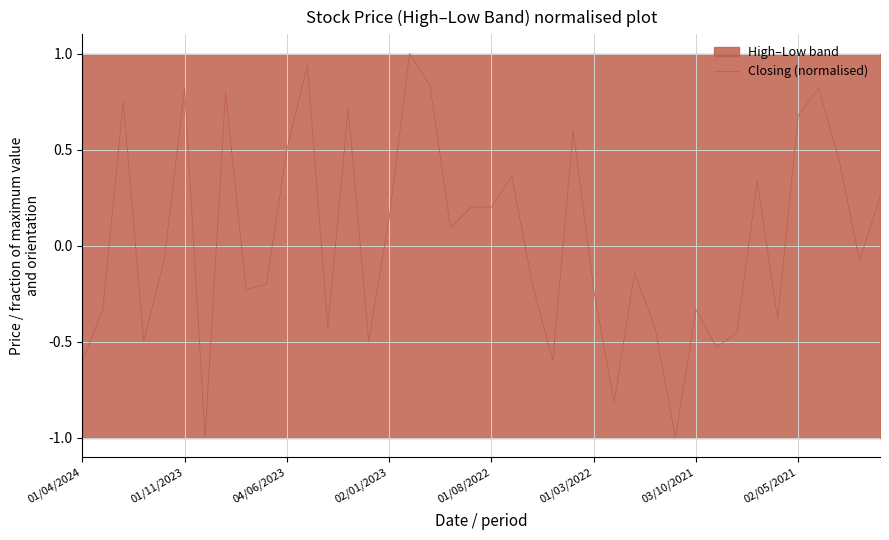

Reading left to right, transcribe all the data shown in this chart.

-0.6	-0.3	0.8	-0.5	-0.1	0.8	-1.0	0.8	-0.2	-0.2	0.5	0.9	-0.4	0.7	-0.5	0.1	1.0	0.8	0.1	0.2	0.2	0.4	-0.2	-0.6	0.6	-0.2	-0.8	-0.1	-0.4	-1.0	-0.3	-0.5	-0.5	0.3	-0.4	0.7	0.8	0.4	-0.1	0.2